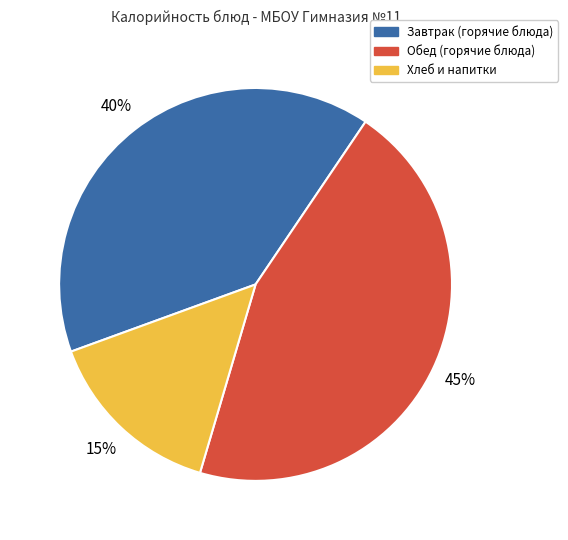

Which slice is the largest?

Обед (горячие блюда)